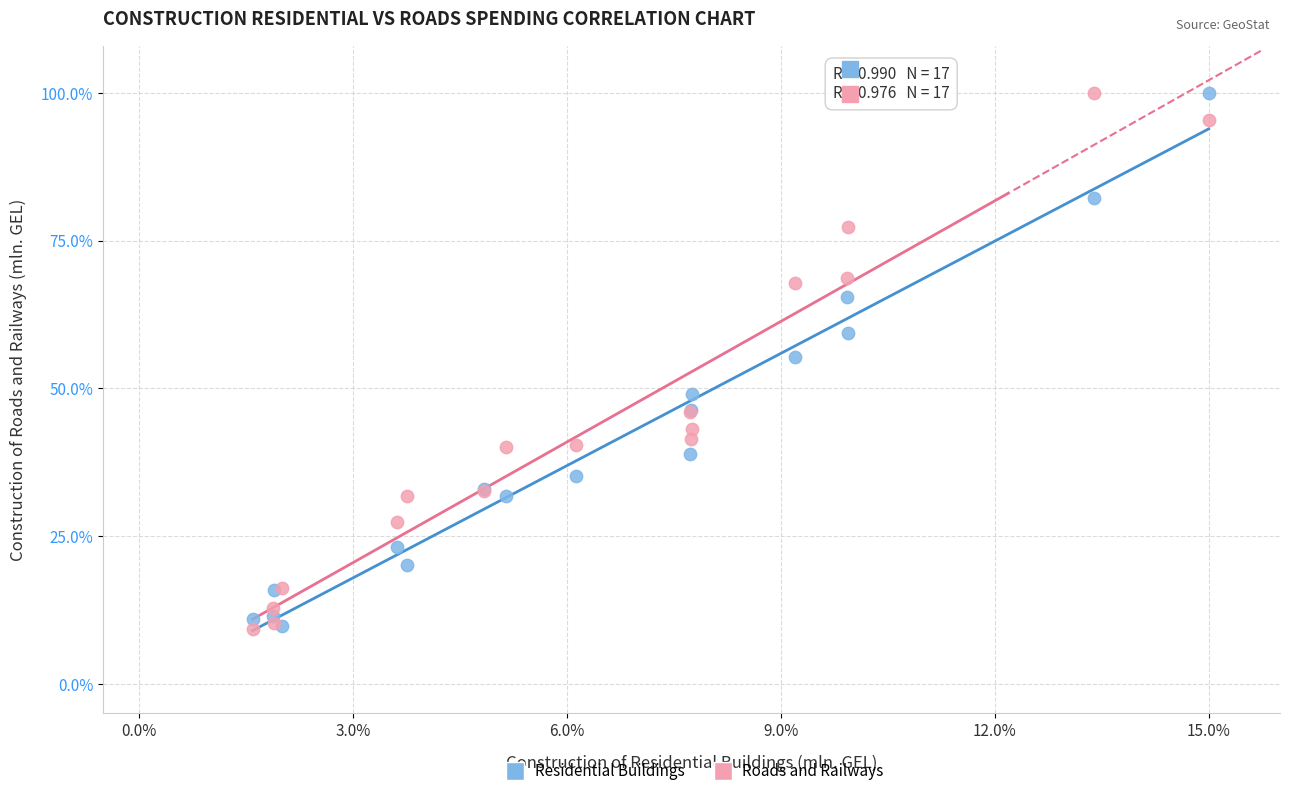

Across all series, what Y value is closest to 54?

55.3